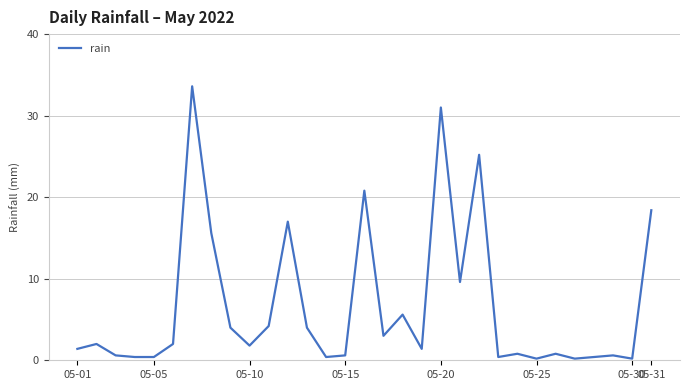

What is the greatest value displayed?

33.6